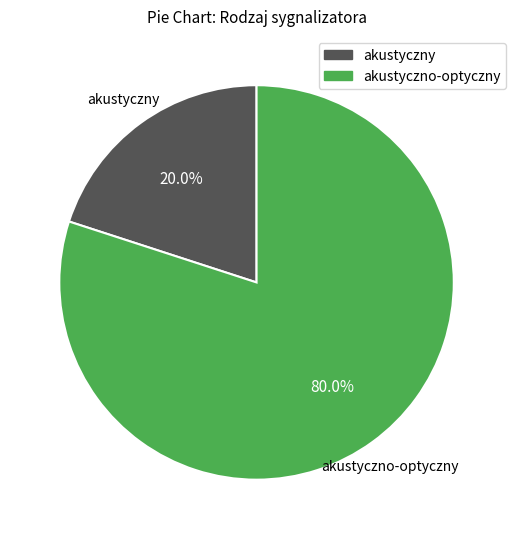

To the nearest percent, what portion does akustyczno-optyczny represent?

80%